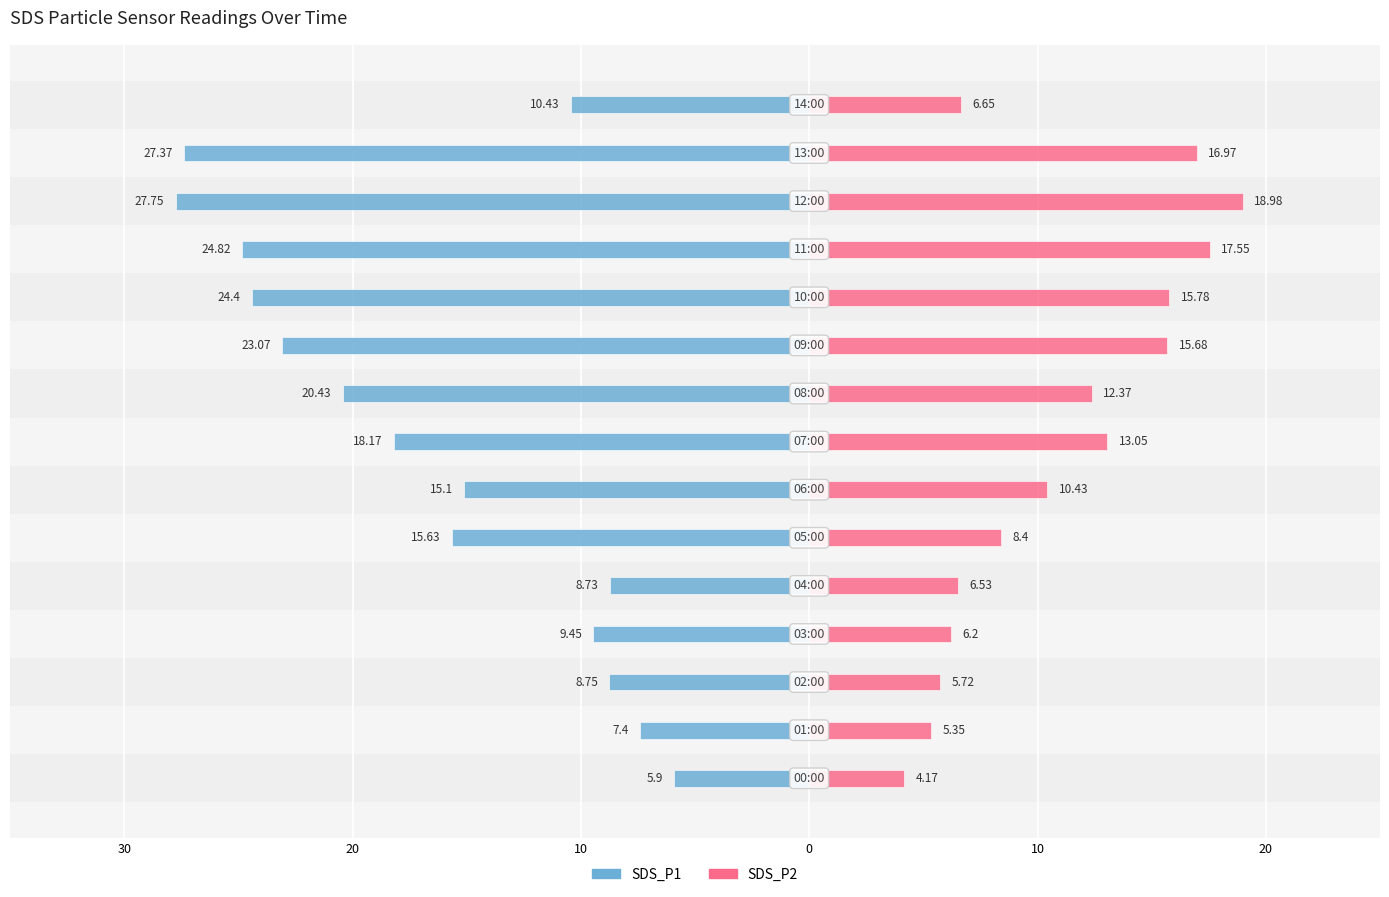

At how many categories does at least one series exceed -10?

15